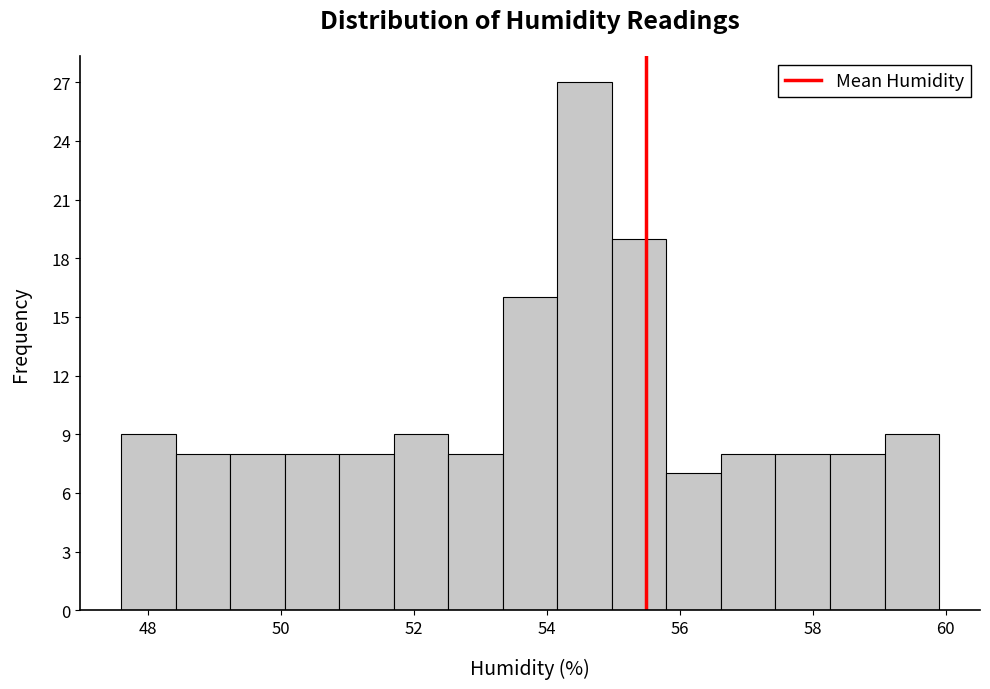

What is the height of the bar covering 58.26 to 59.08 on the x-axis? Neither the bar edges nor the heights are printed on the chart, so give them approximately, as read against the axes.

8